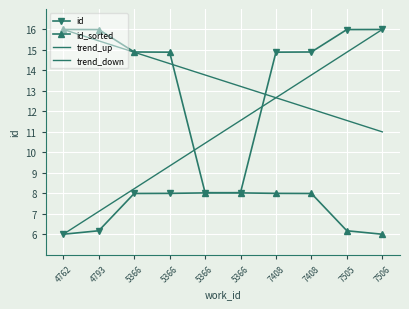

What are all the series names shown in the legend?

id, id_sorted, trend_up, trend_down